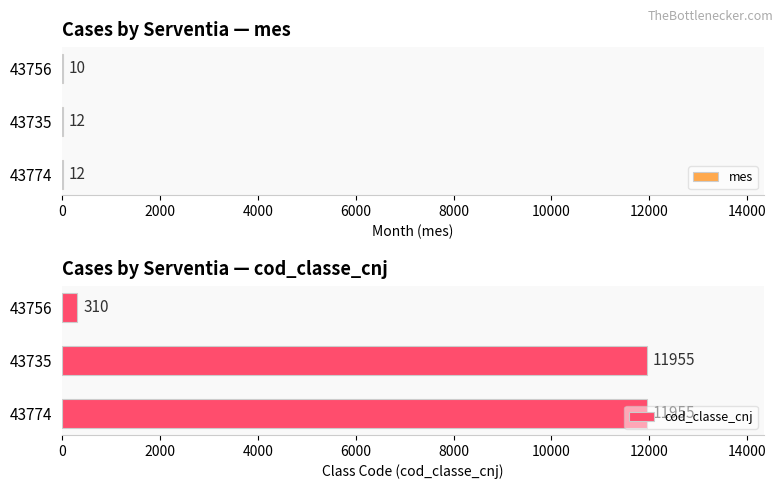

Are the bars horizontal?

Yes